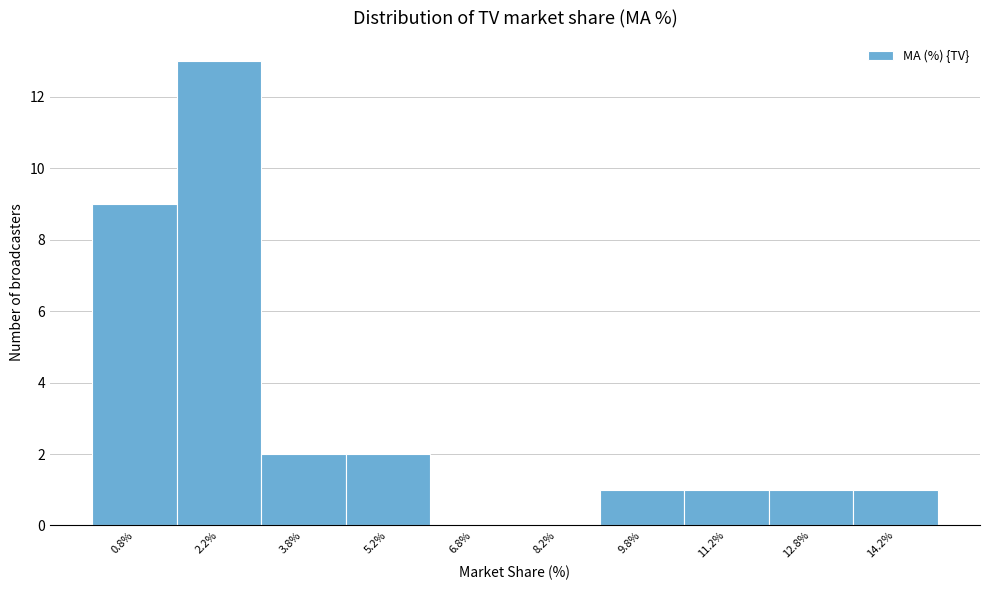

How tall is the bar that spans 3.0 to 4.5 on the x-axis? Neither the bar edges nor the heights are printed on the chart, so give them approximately, as read against the axes.

2